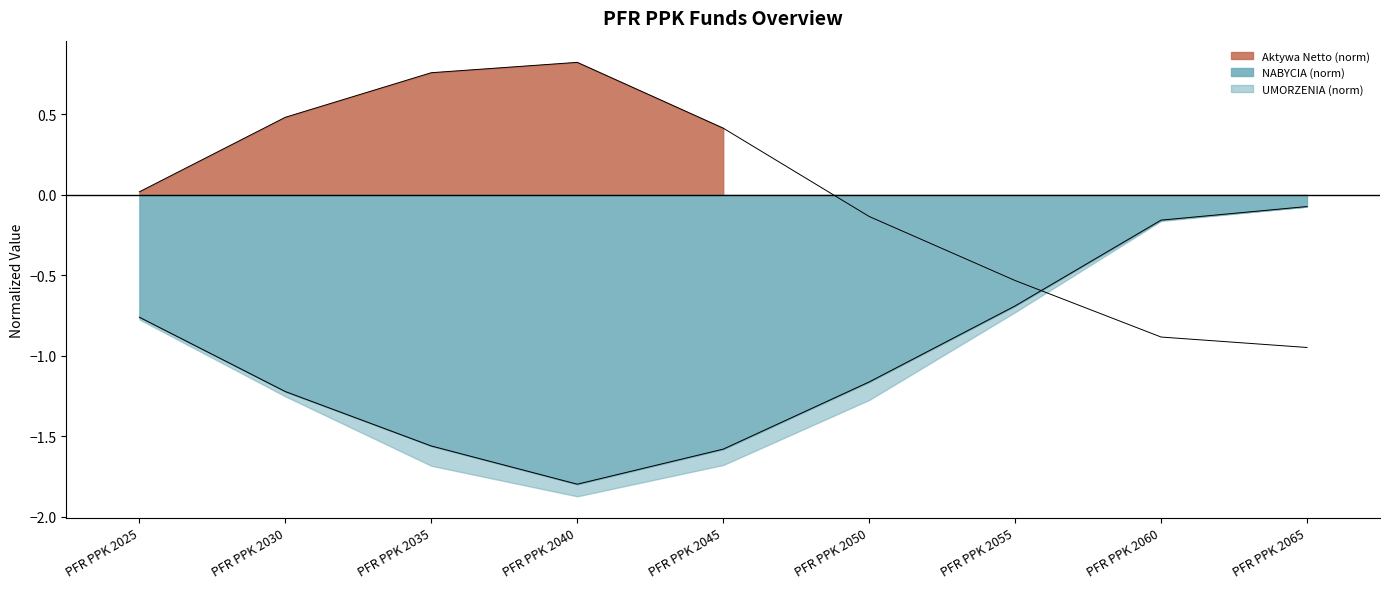

List the labels in order of NABYCIA value, largest first.

PFR PPK 2065, PFR PPK 2060, PFR PPK 2055, PFR PPK 2025, PFR PPK 2050, PFR PPK 2030, PFR PPK 2035, PFR PPK 2045, PFR PPK 2040